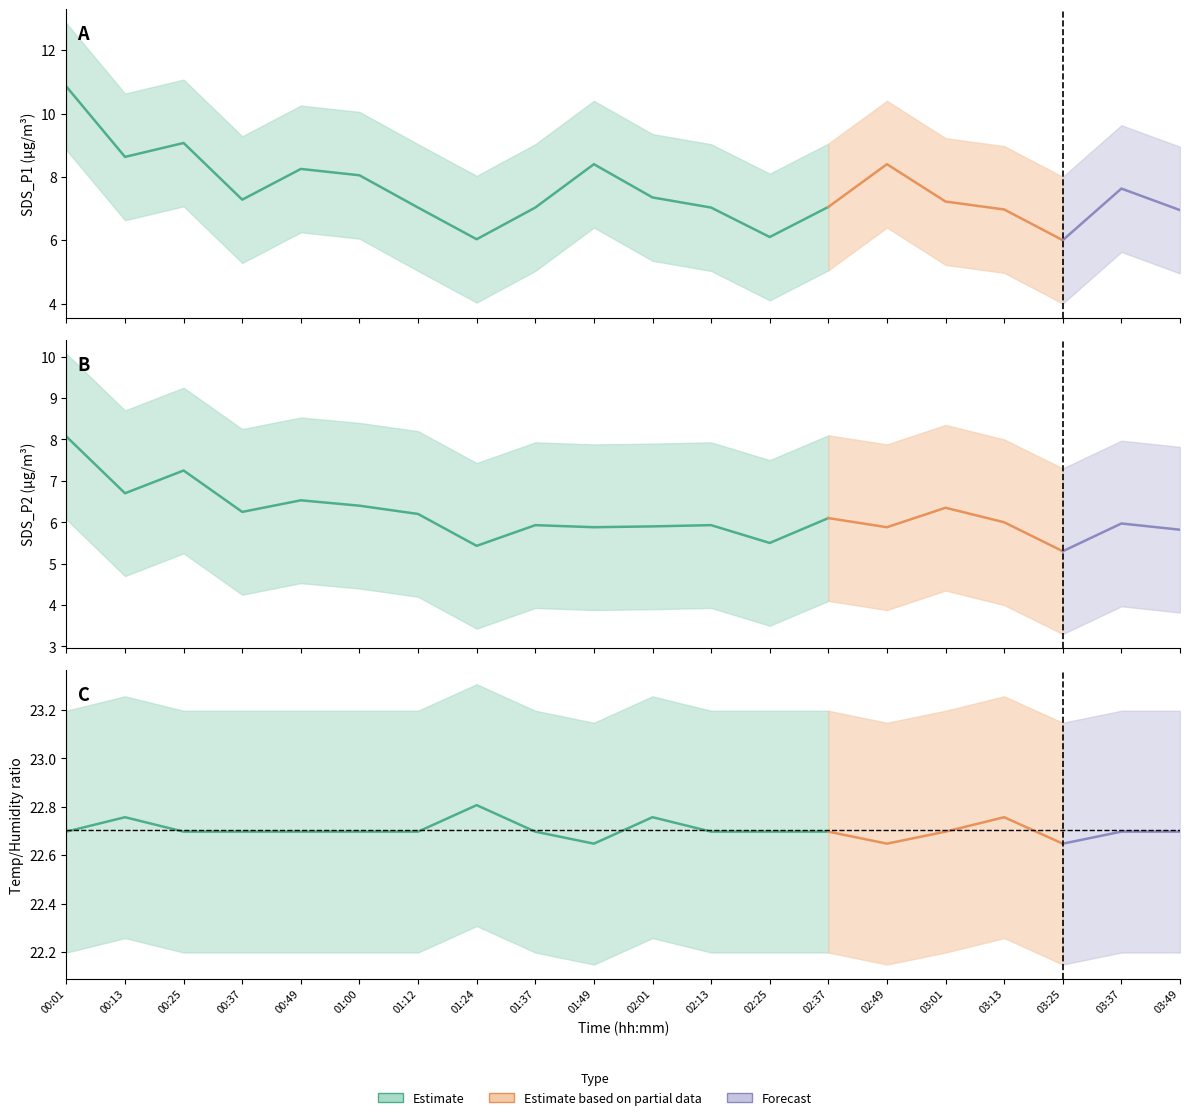

Is this an area chart (filled region under the line)?

No